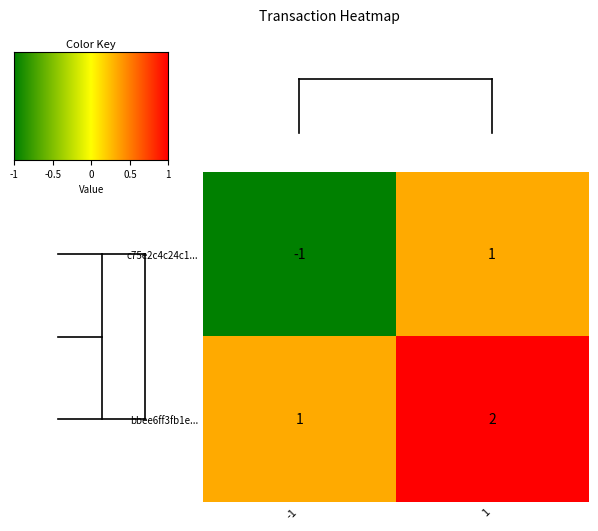

Rank the series by their maximum value, from highest to lowest.

bbee6ff3fb1e..., c75e2c4c24c1...